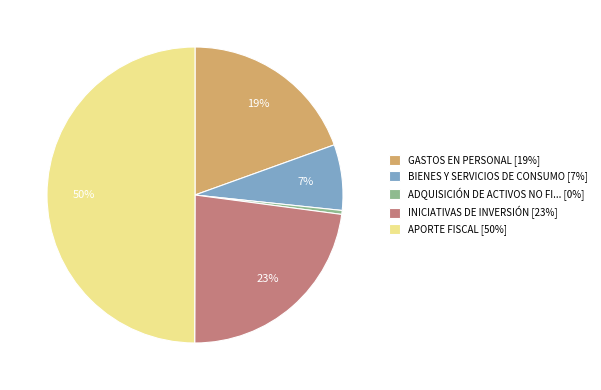

To the nearest percent, what is the average slice percentage?

20%